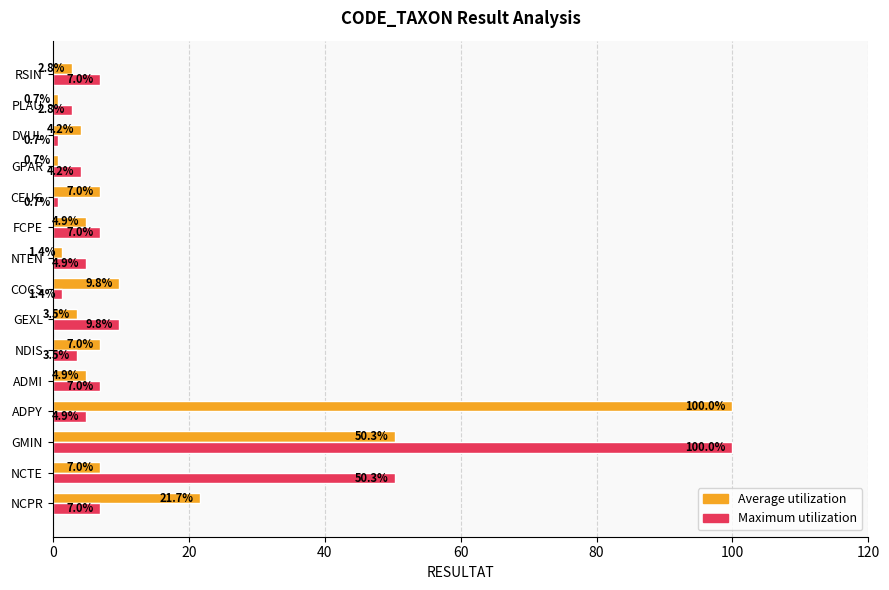

What value does the Maximum utilization series have at ADPY?

4.9